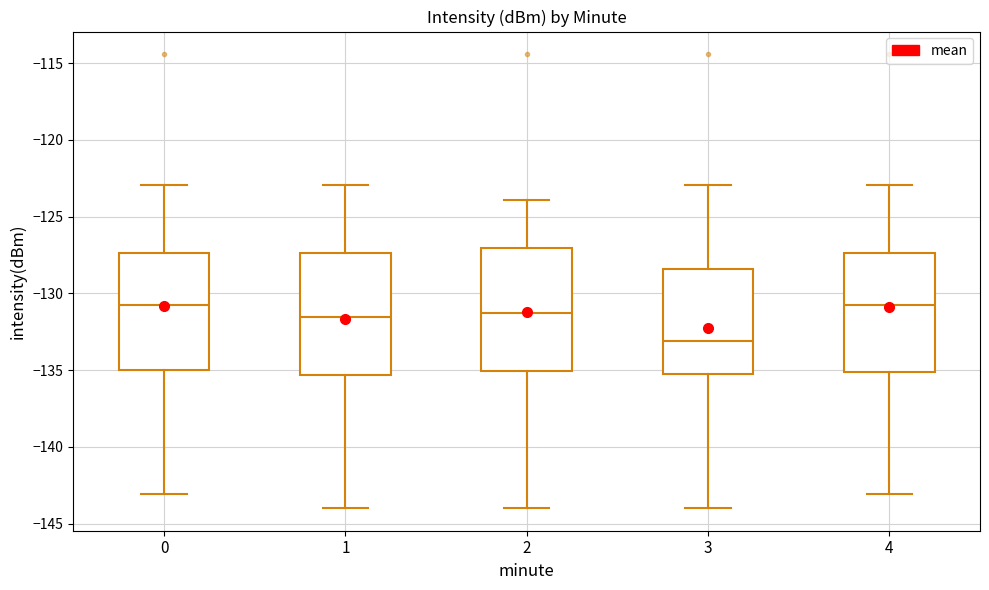

Reading left to right, transcribe this box plot: for each box, give where its median line is, the range the box spans, and where its two whiskers end, as read against the y-axis. The values are not printed on the chart, so give them approximately, as read against the axis.

0: median -131.0, box -135.0 to -127.5, whiskers -143.0 to -123.0
1: median -131.5, box -135.5 to -127.5, whiskers -144.0 to -123.0
2: median -131.5, box -135.0 to -127.0, whiskers -144.0 to -124.0
3: median -133.0, box -135.0 to -128.5, whiskers -144.0 to -123.0
4: median -131.0, box -135.0 to -127.5, whiskers -143.0 to -123.0